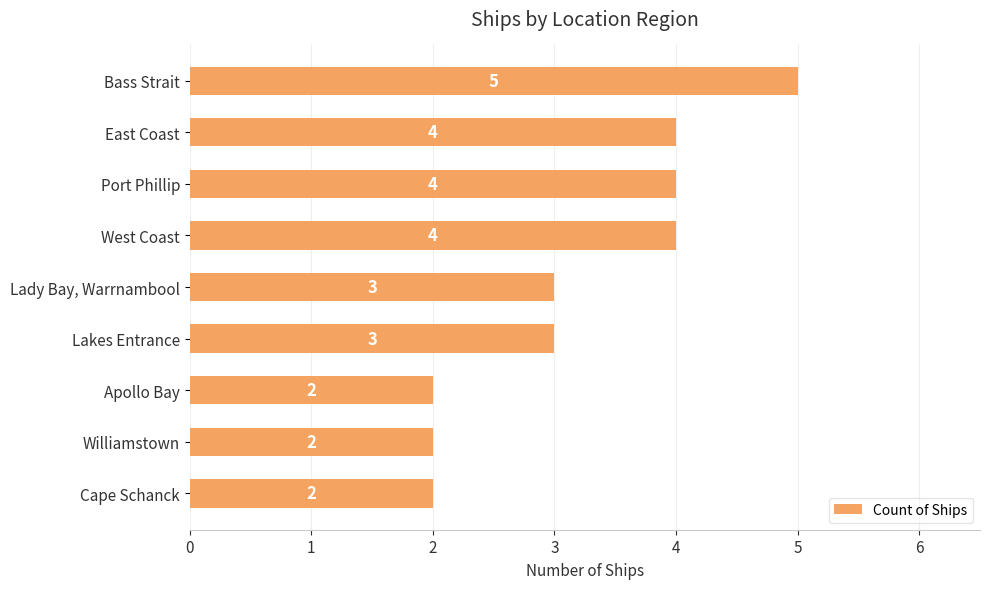

True or false: the data shows 2 at Cape Schanck.

True